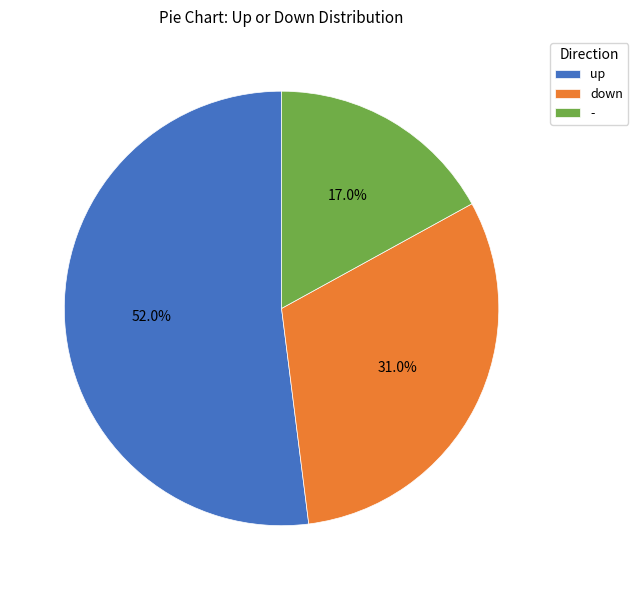

To the nearest percent, what is the difference between the up and - slice percentages?

35%